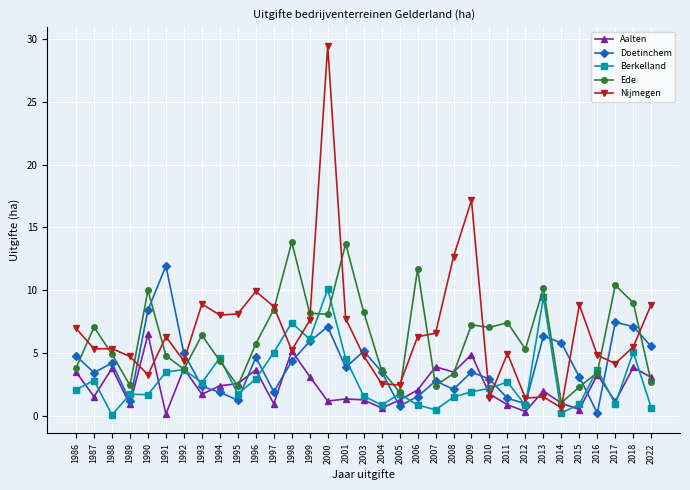

Rank the series by their maximum value, from lowest to highest.

Aalten, Berkelland, Doetinchem, Ede, Nijmegen